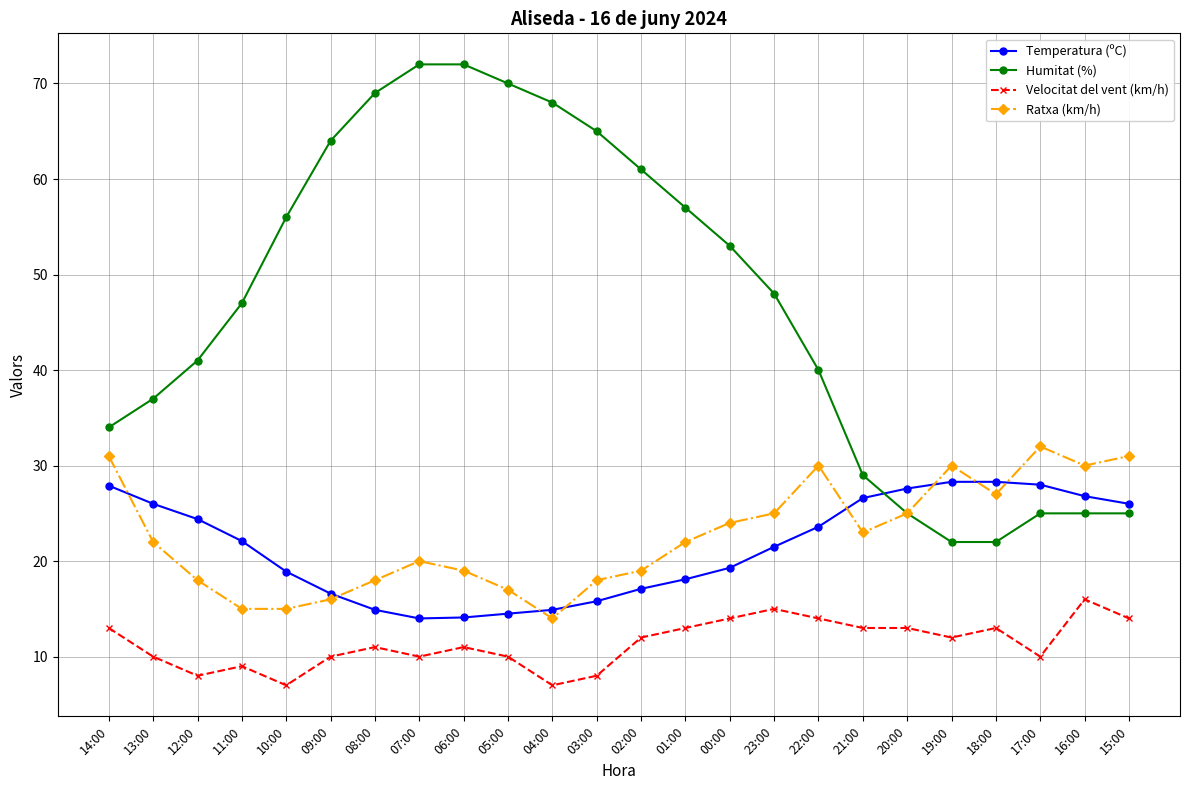

What is the difference between the Temperatura (ºC) values at 02:00 and 19:00?

11.2